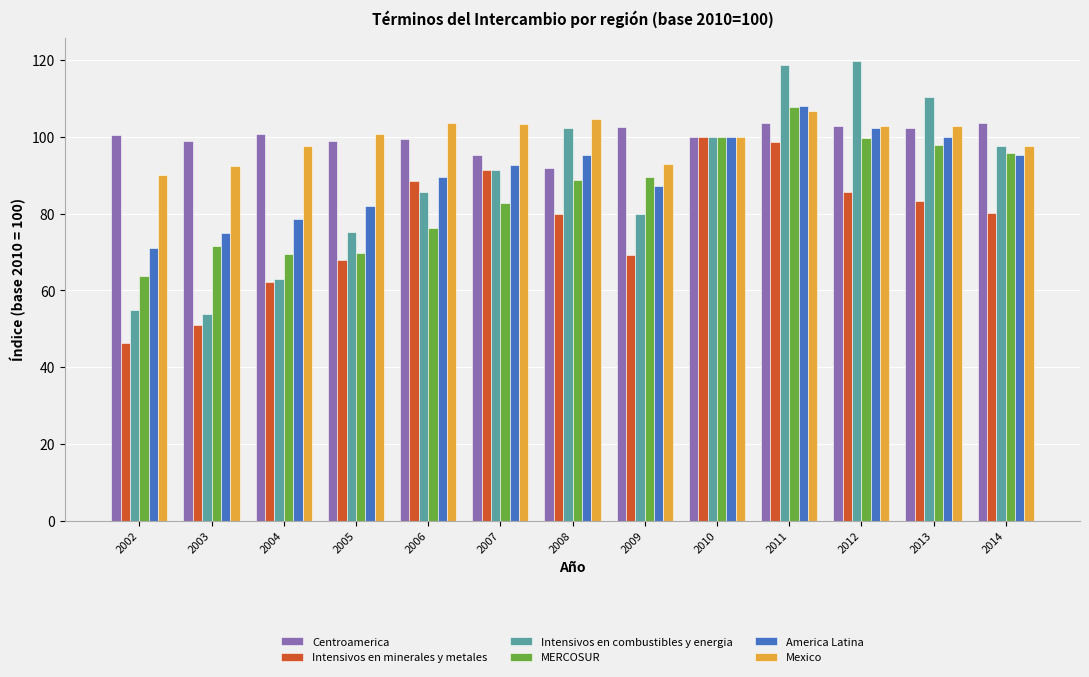

Count the number of categories in the chart.

13